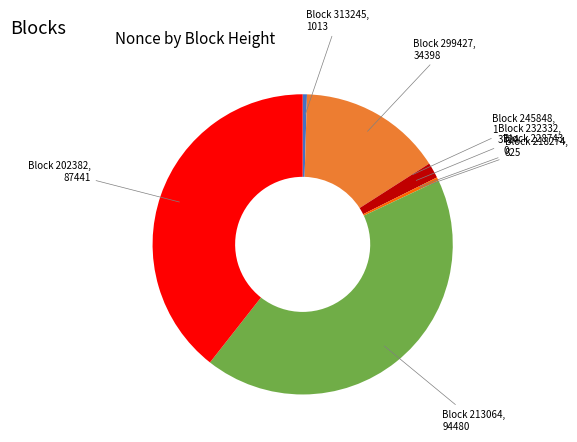

Combined, do Block 313245 and Block 299427 account for over 50%?

No